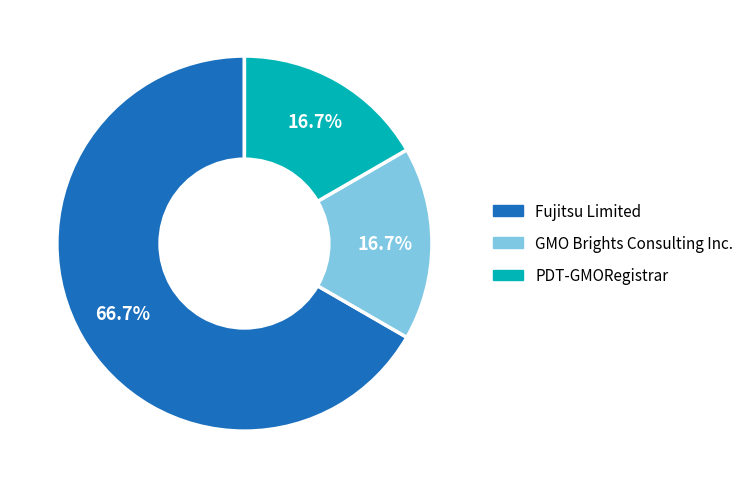

How many slices are in this pie chart?

3